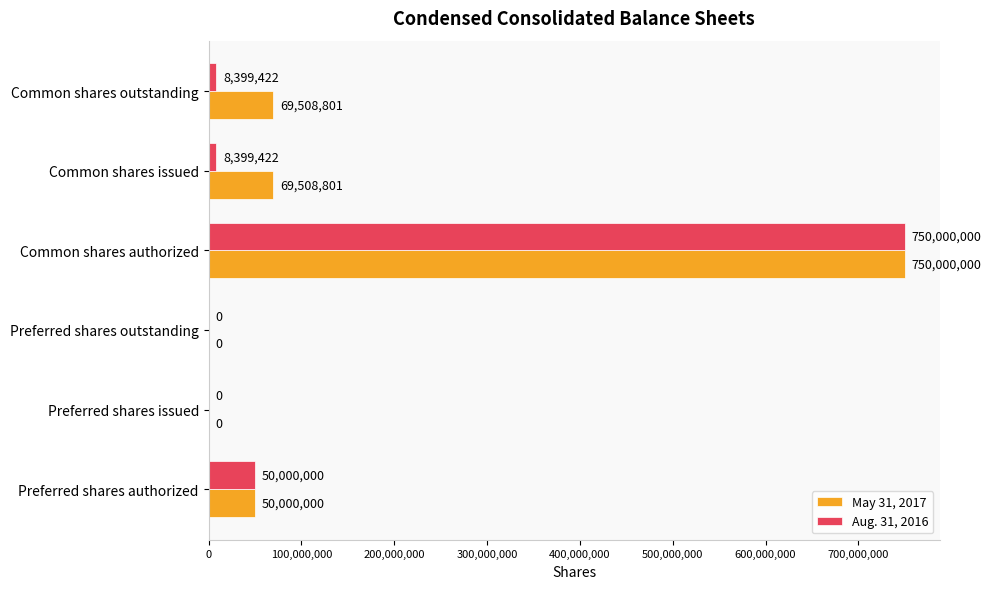

What is the sum of the May 31, 2017 values at Common shares authorized and Preferred shares outstanding?

750000000